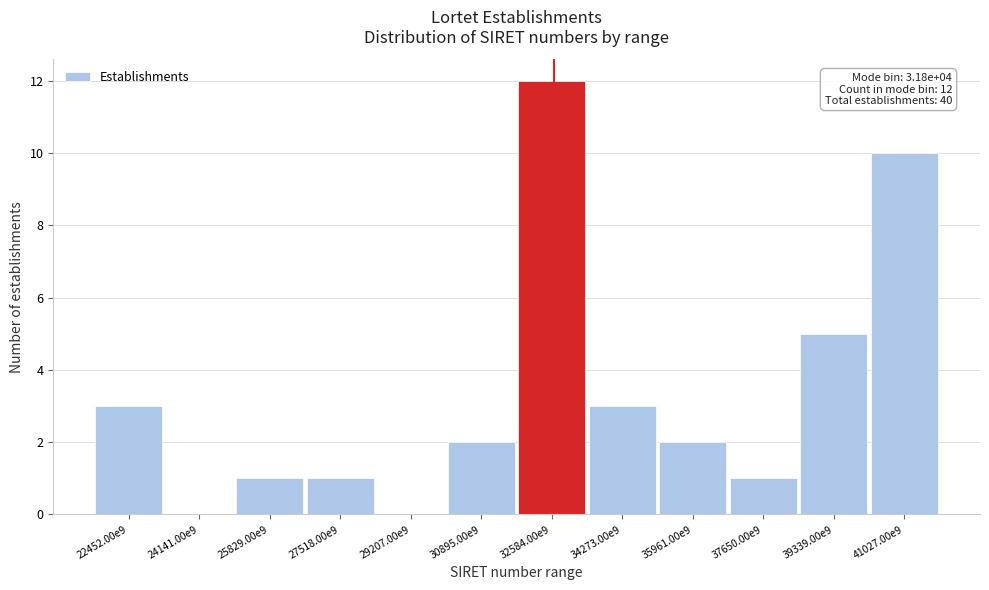

Reading right to left, extract all data points from this chart.

41027.00e9=10	39339.00e9=5	37650.00e9=1	35961.00e9=2	34273.00e9=3	32584.00e9=12	30895.00e9=2	29207.00e9=0	27518.00e9=1	25829.00e9=1	24141.00e9=0	22452.00e9=3